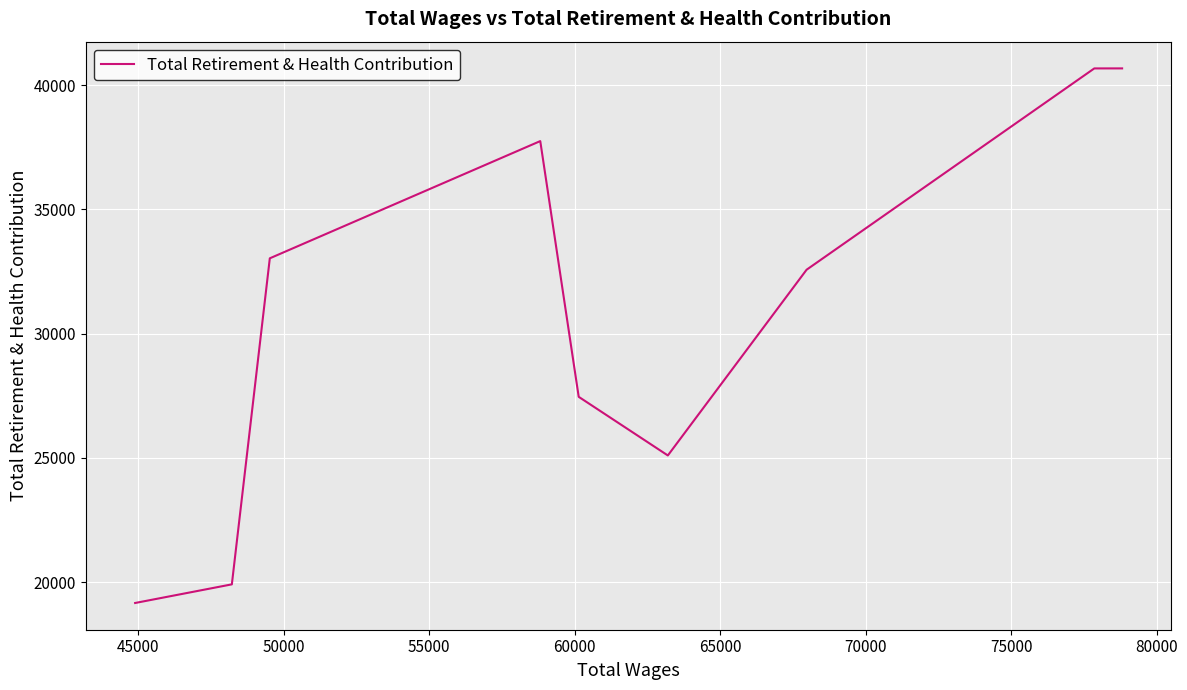

What is the smallest value displayed?

19164